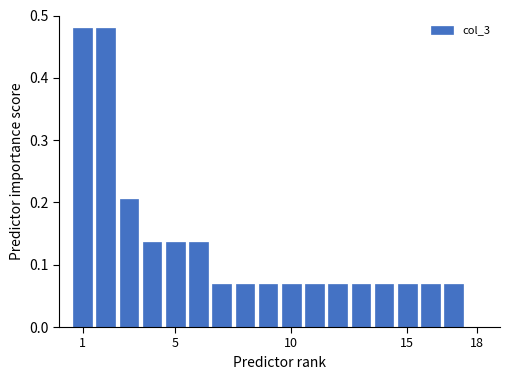

What is the sum of all values?

2.3